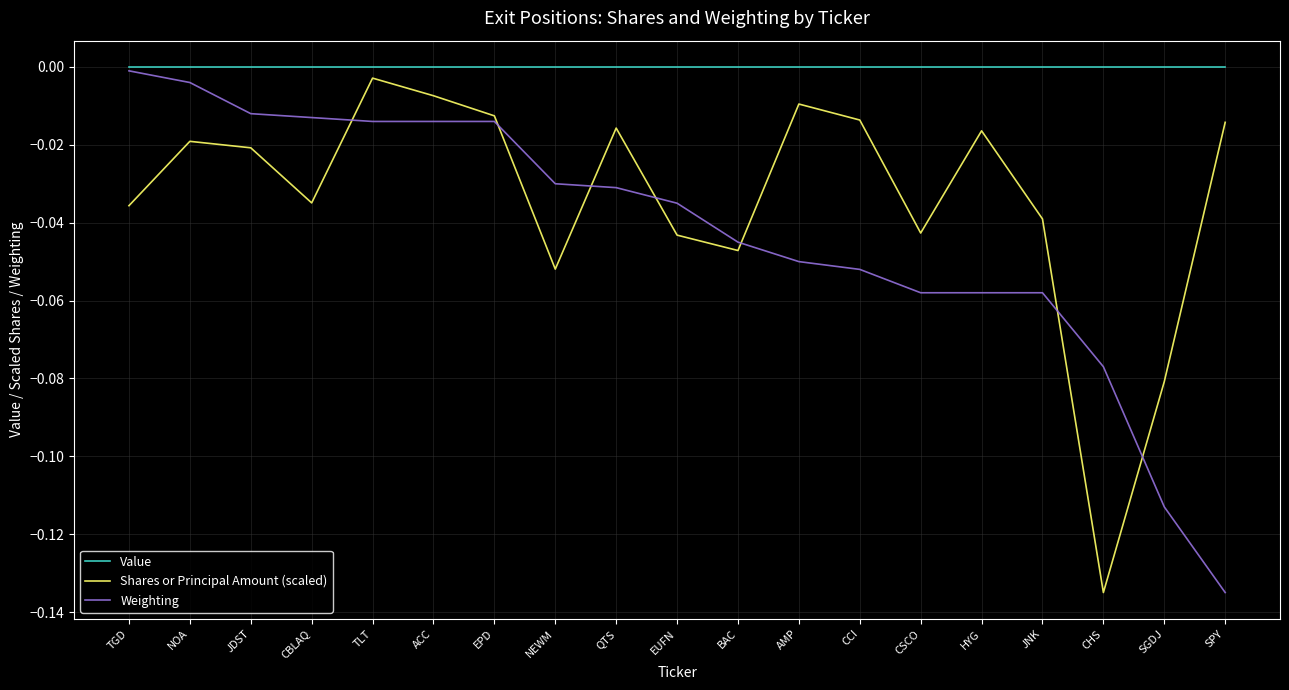

Which series has the largest total across all categories?

Value